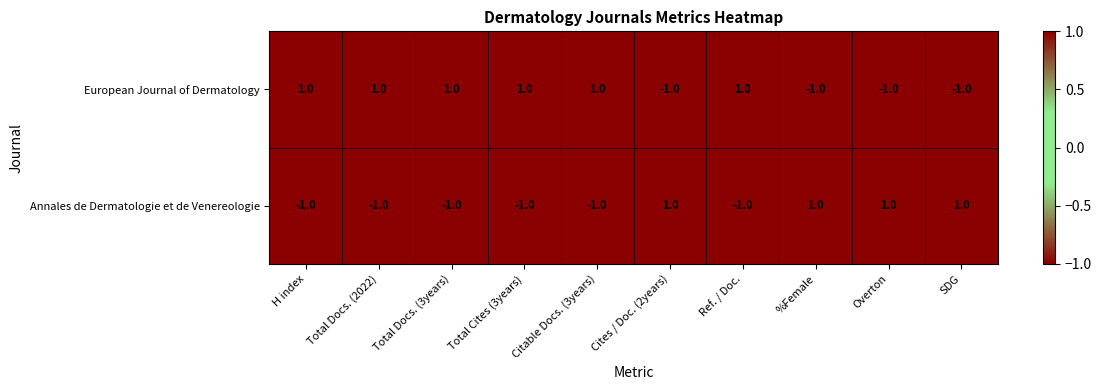

What is the difference between the highest and lowest values at %Female?

2